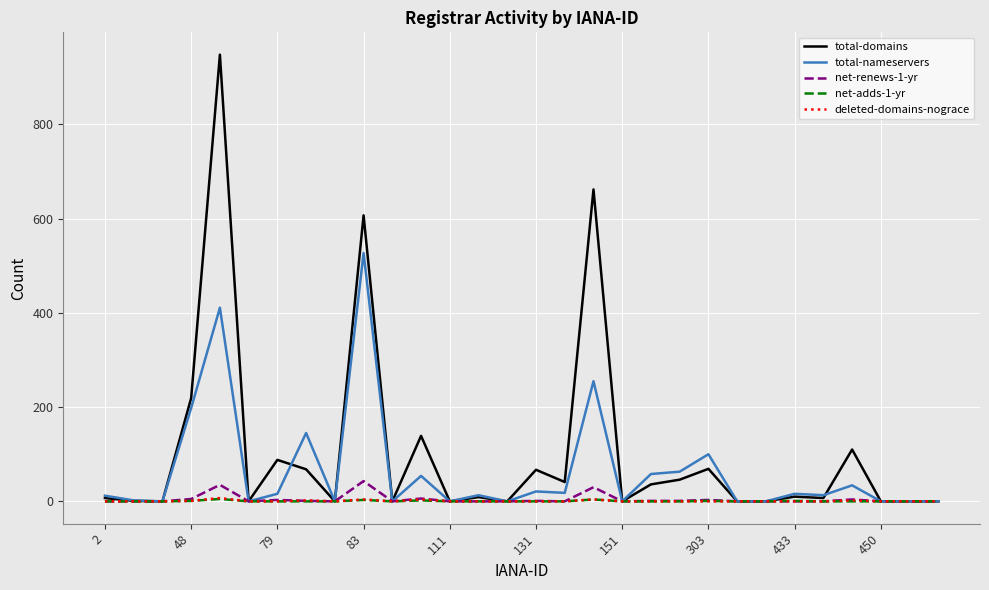

Which series has the largest range (max minus min)?

total-domains